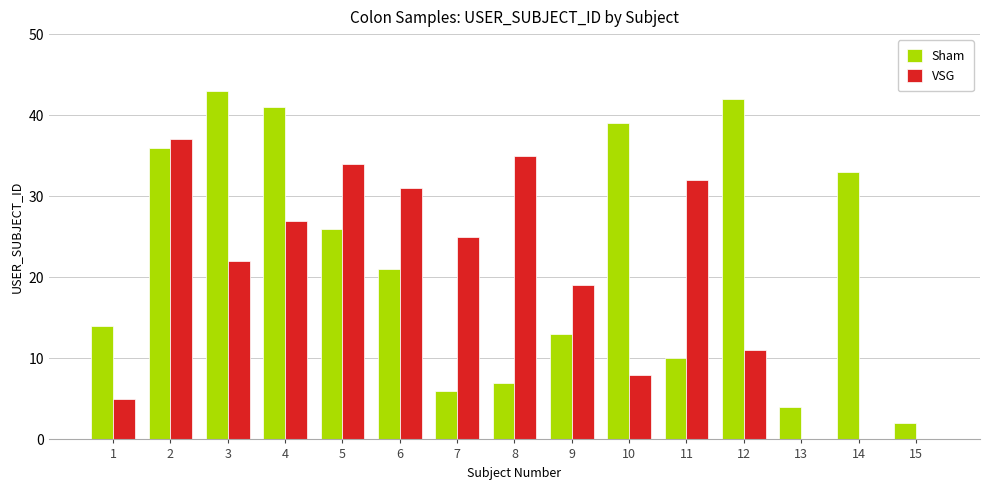

The value of VSG at 8 is 54. True or false?

False